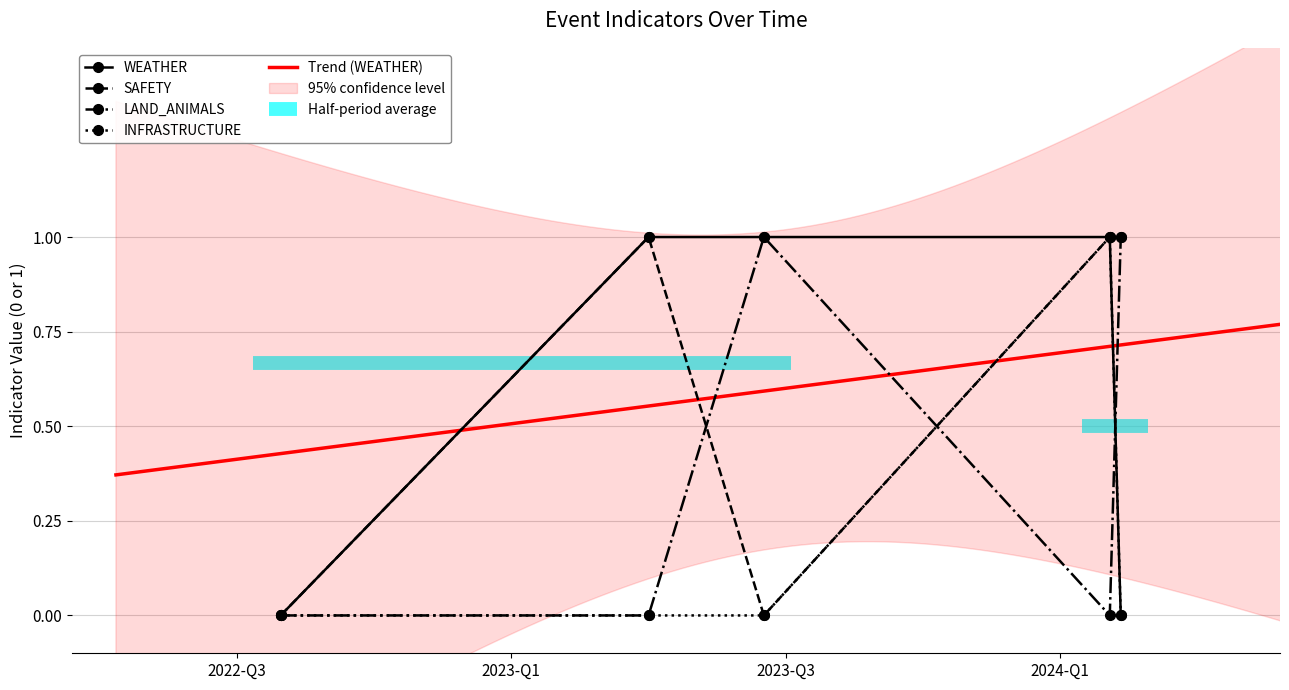

At which category is the sum across all series the highest?

2024-02-01